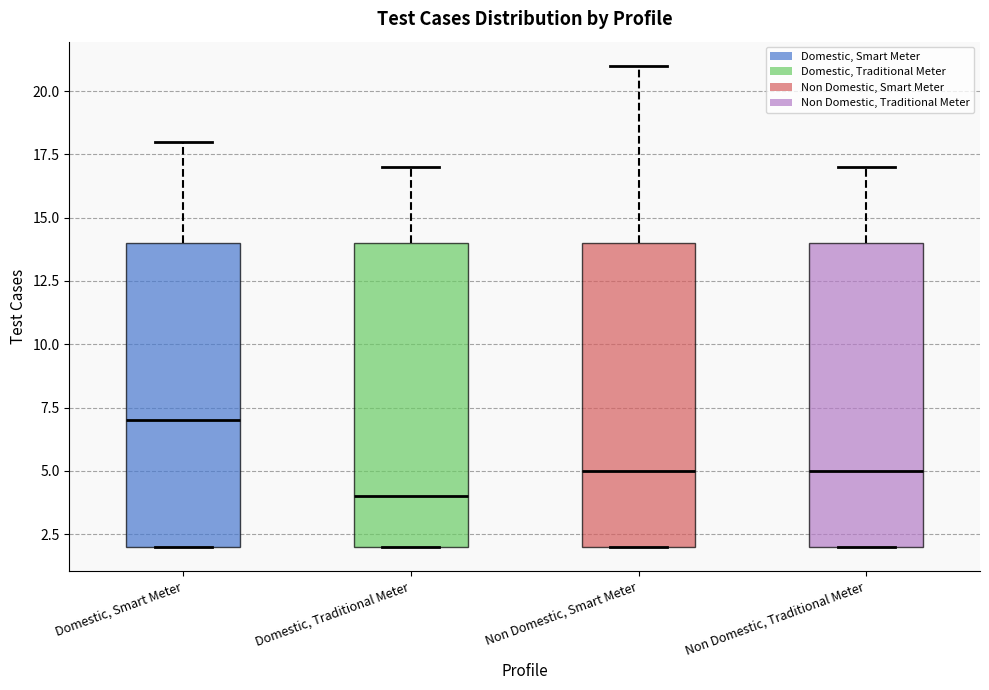

Where does the upper whisker of the box for Domestic, Traditional Meter end on the y-axis? The values are not printed on the chart, so give them approximately, as read against the axis.

17